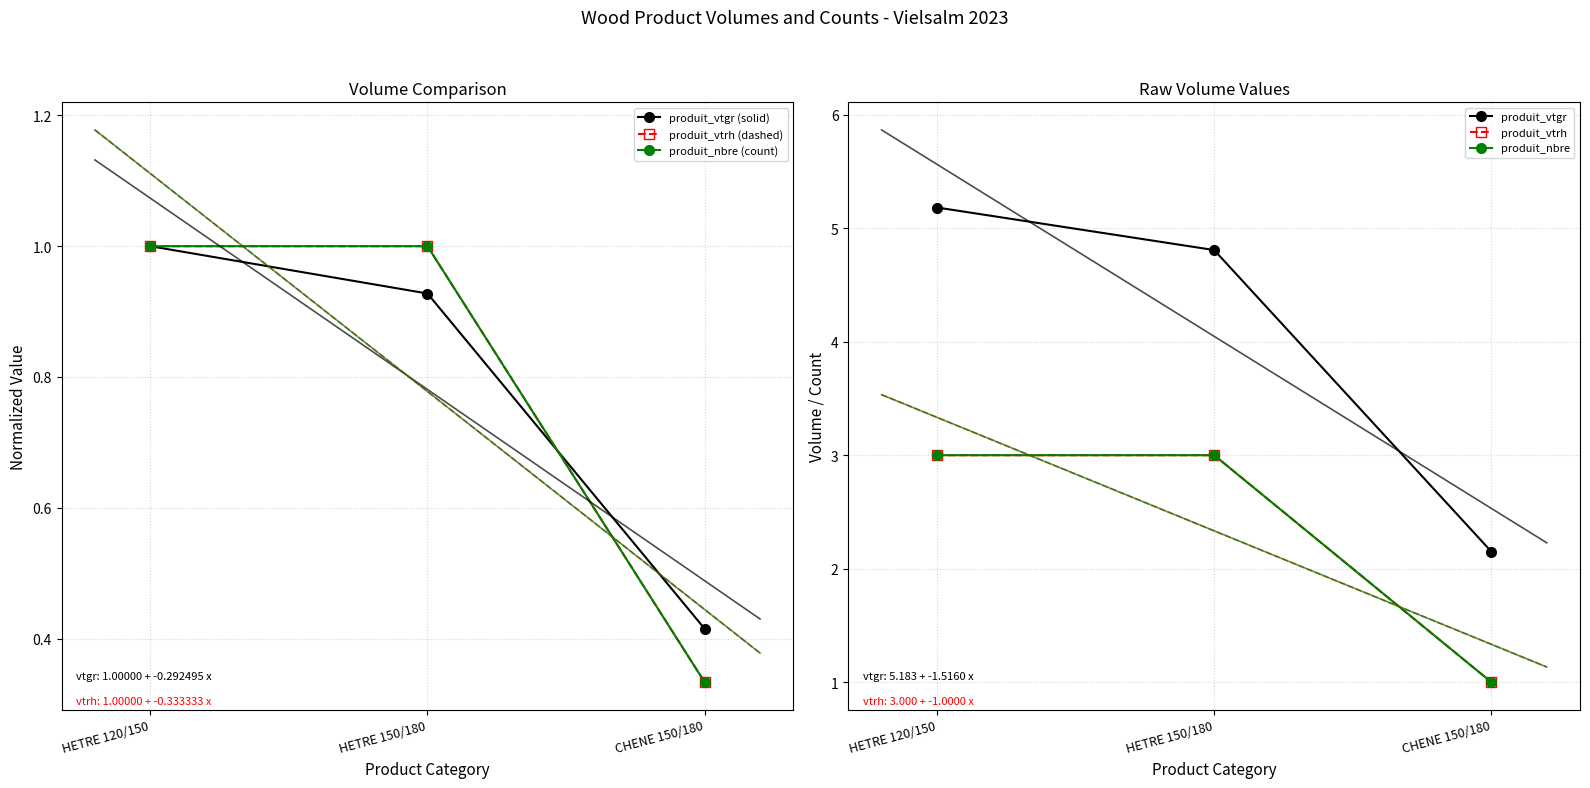

At which label does produit_nbre reach its peak?

HETRE 120/150